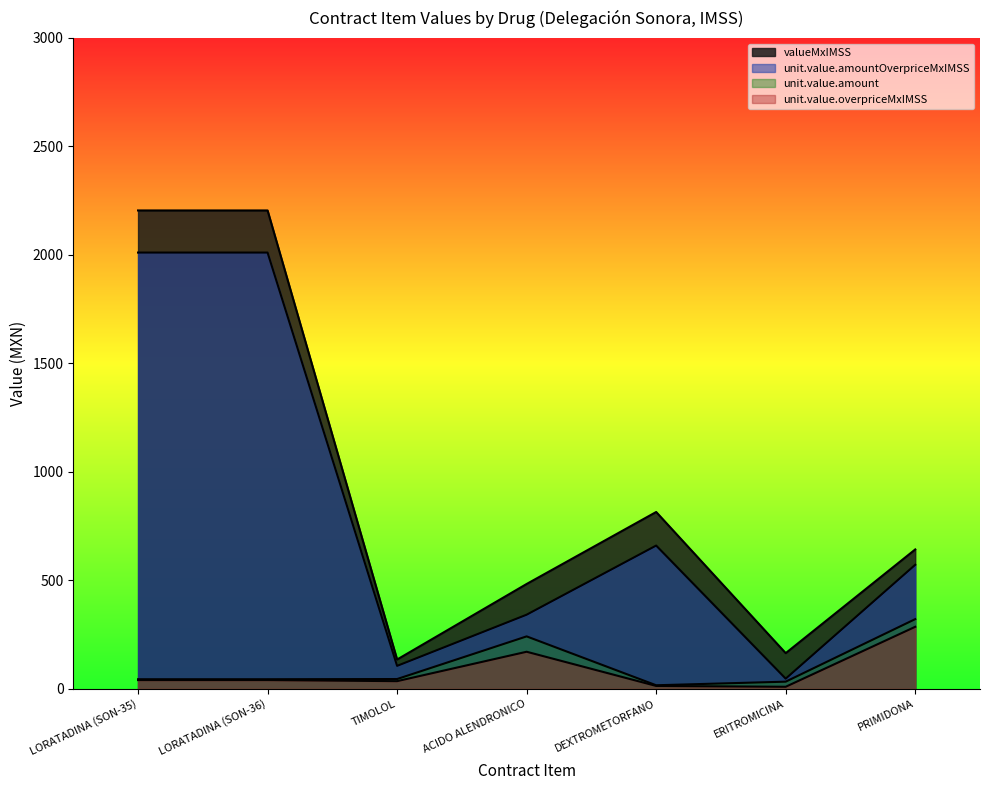

Reading right to left, extract all data points from this chart.

contracts.items.unit.value.overpriceMxIMSS: 285.8	9.4	13.2	170.8	35.2	40.2	40.2
contracts.items.unit.value.amountOverpriceMxIMSS: 571.7	46.8	660.3	341.6	105.7	2010.8	2010.8
contracts.items.unit.value.amount: 321.2	32.9	16.3	241.6	45.0	44.1	44.1
contracts.items.valueMxIMSS: 642.4	164.3	815.0	483.2	135.0	2205.0	2205.0